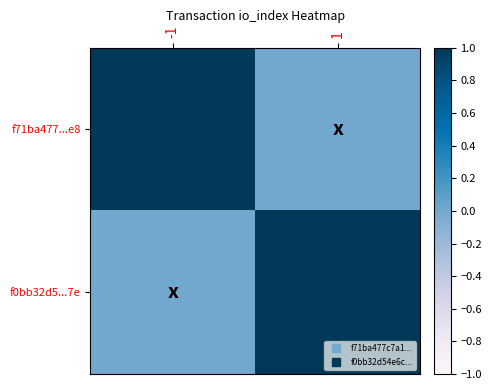

Count the number of categories in the chart.

2